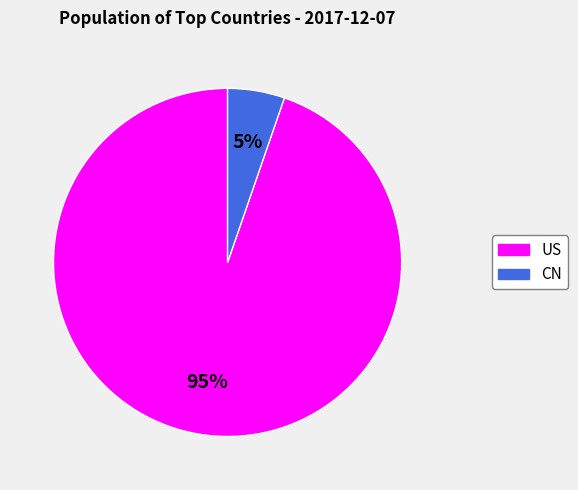

What is the majority slice?

US